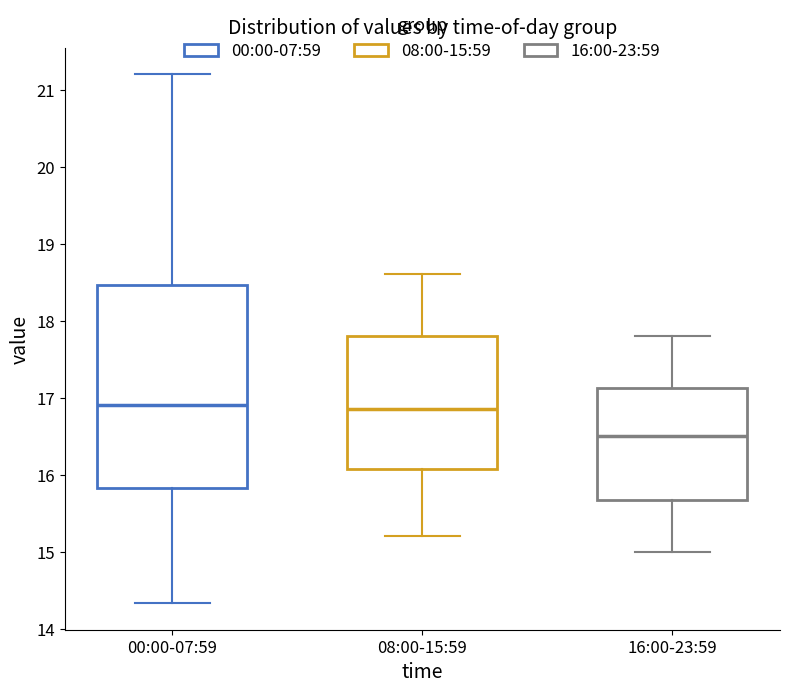

Comparing the boxes themselves (not the whiskers), which one is the tallest?

00:00-07:59